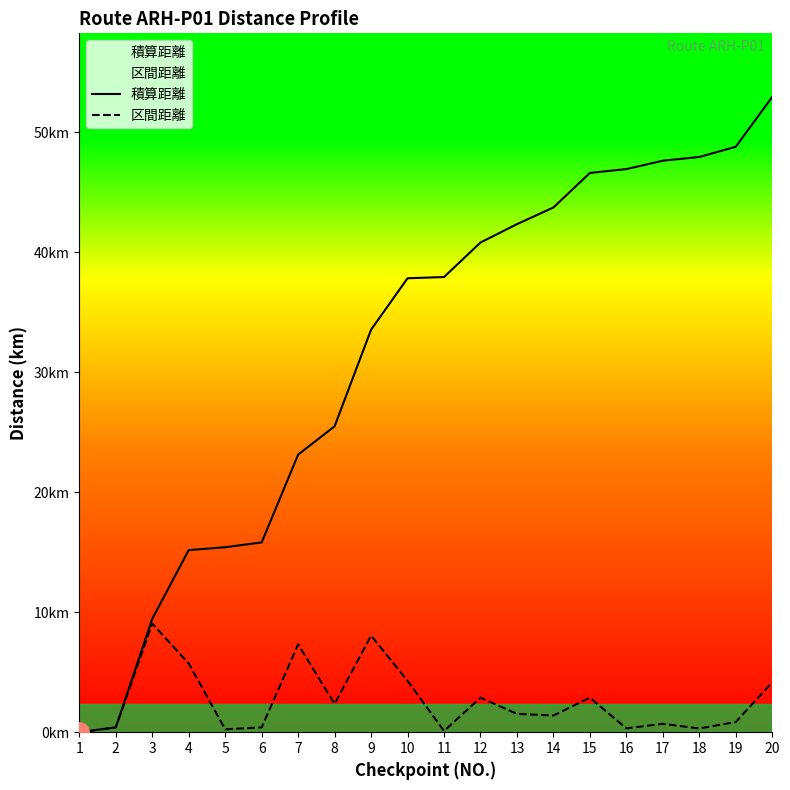

Which series has the largest range (max minus min)?

積算距離